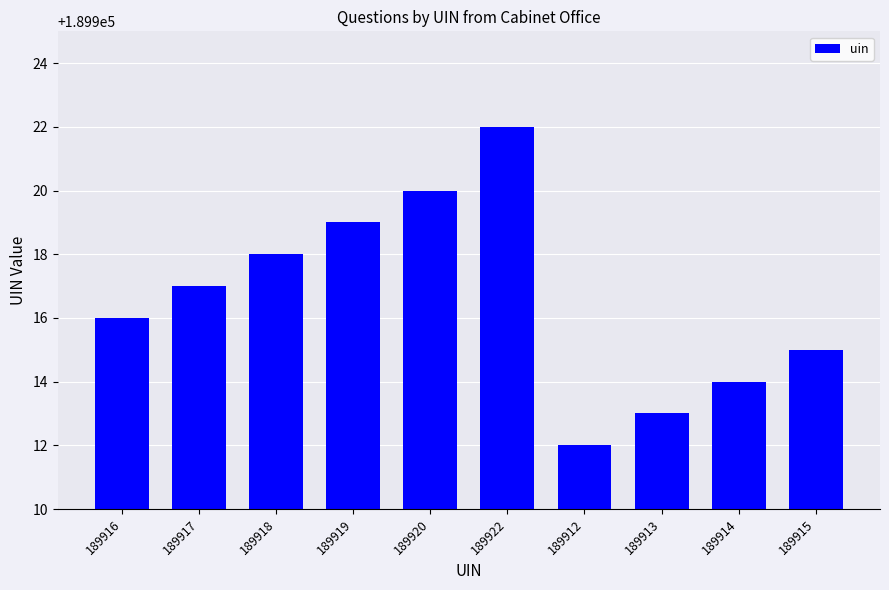

What is the label of the 3rd bar from the left?

189918